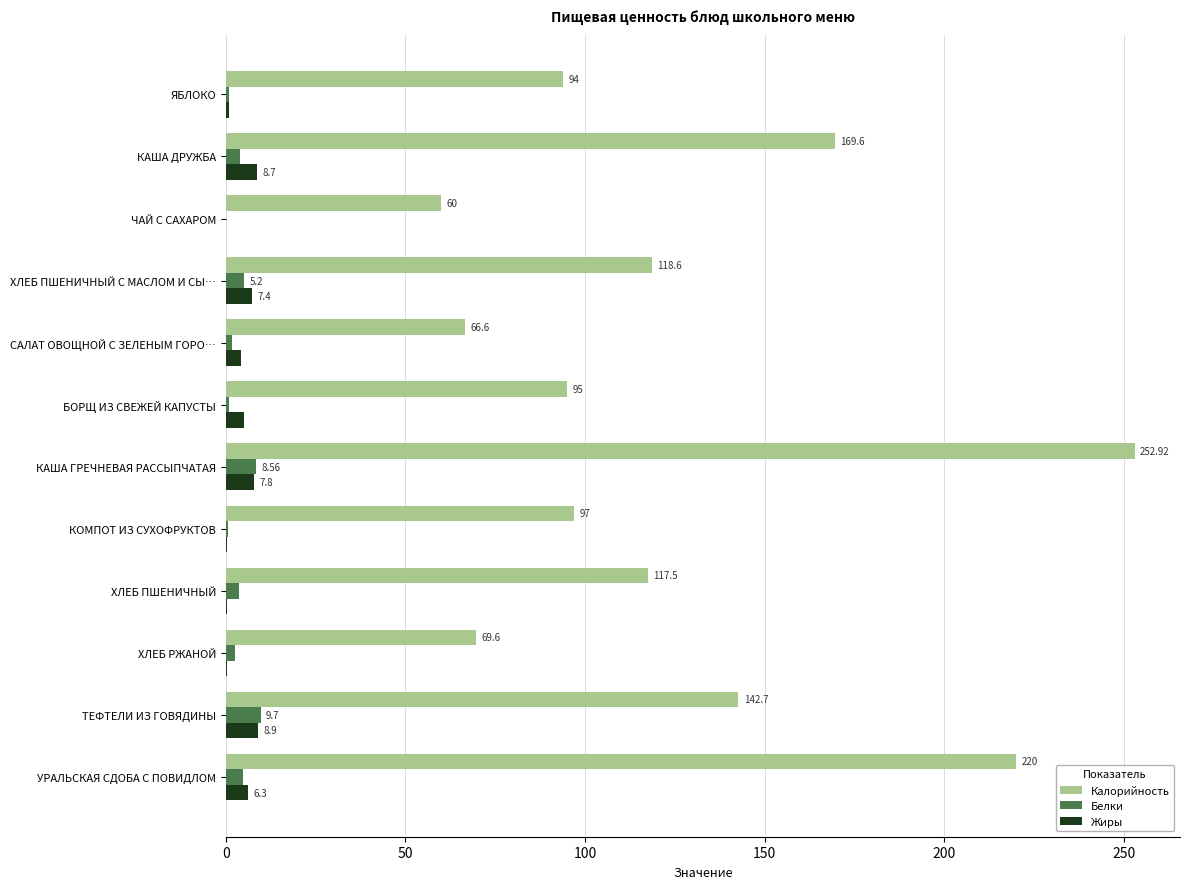

Which category has the highest value across all series?

КАША ГРЕЧНЕВАЯ РАССЫПЧАТАЯ